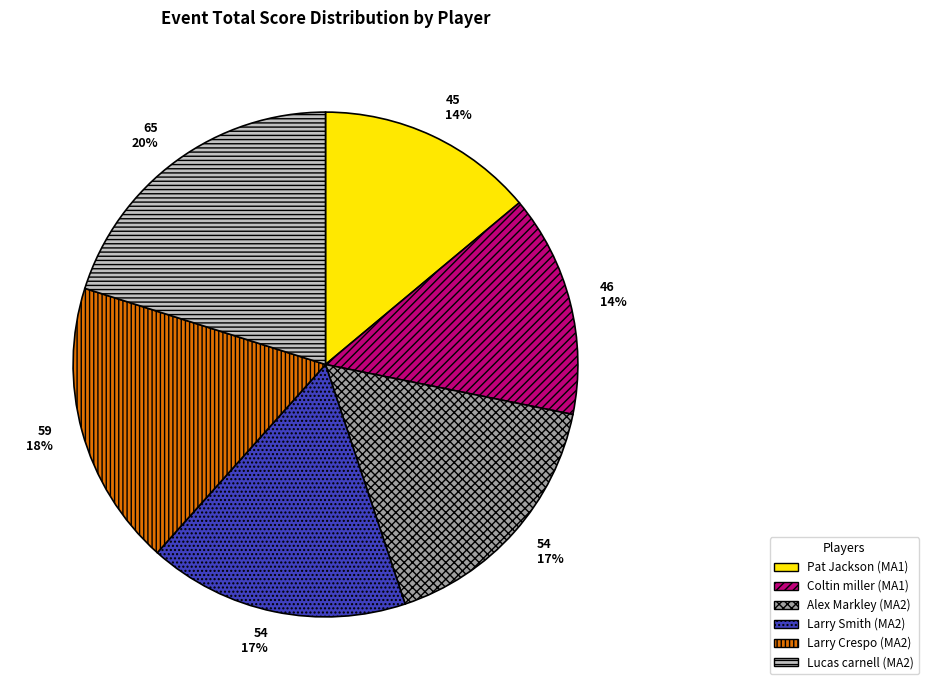

To the nearest percent, what is the average slice percentage?

17%